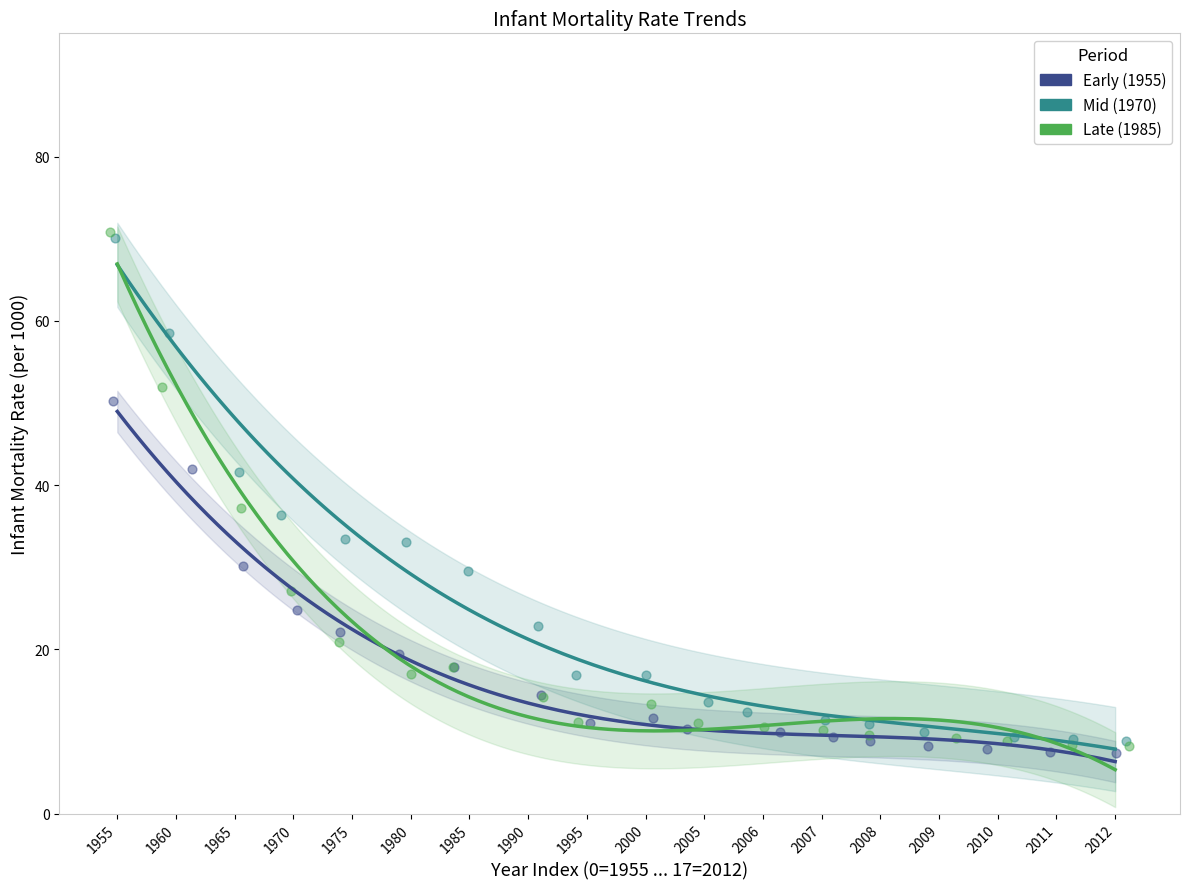

What are all the series names shown in the legend?

Early (1955), Mid (1970), Late (1985)